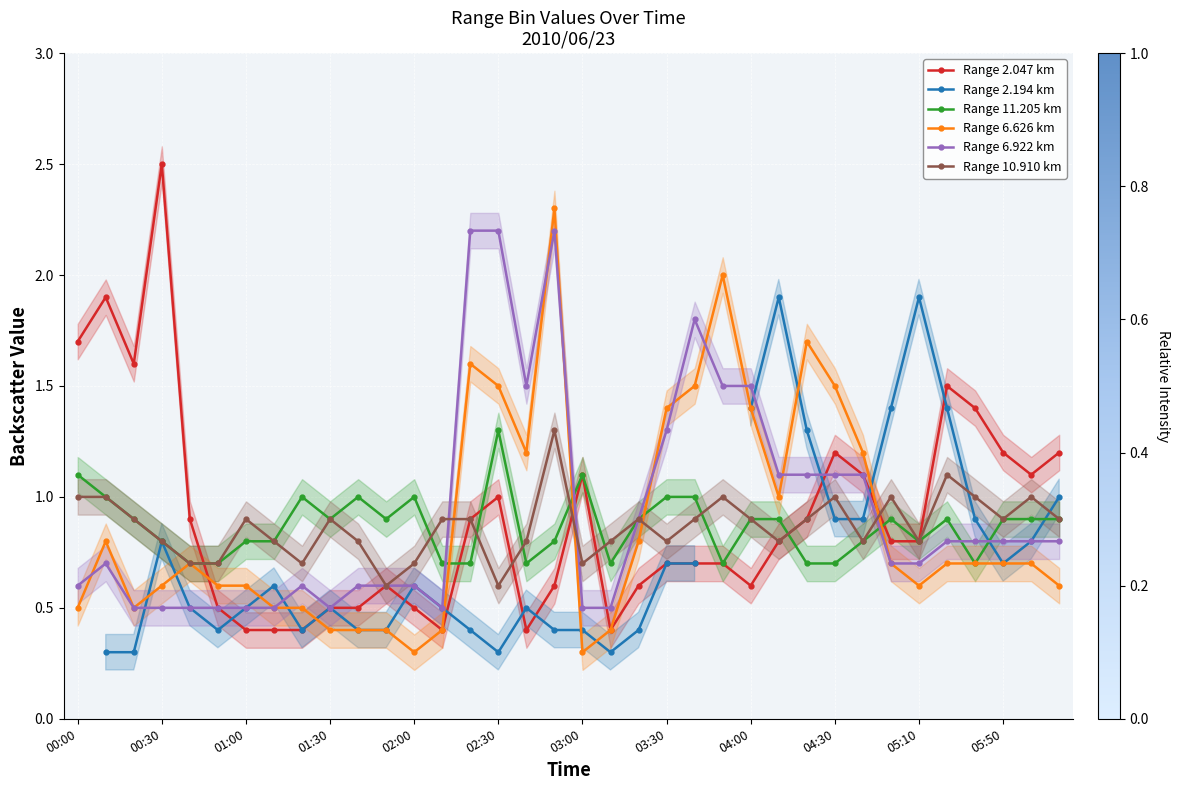

The value of Range 11.205 km at 28 is 1.3. True or false?

False